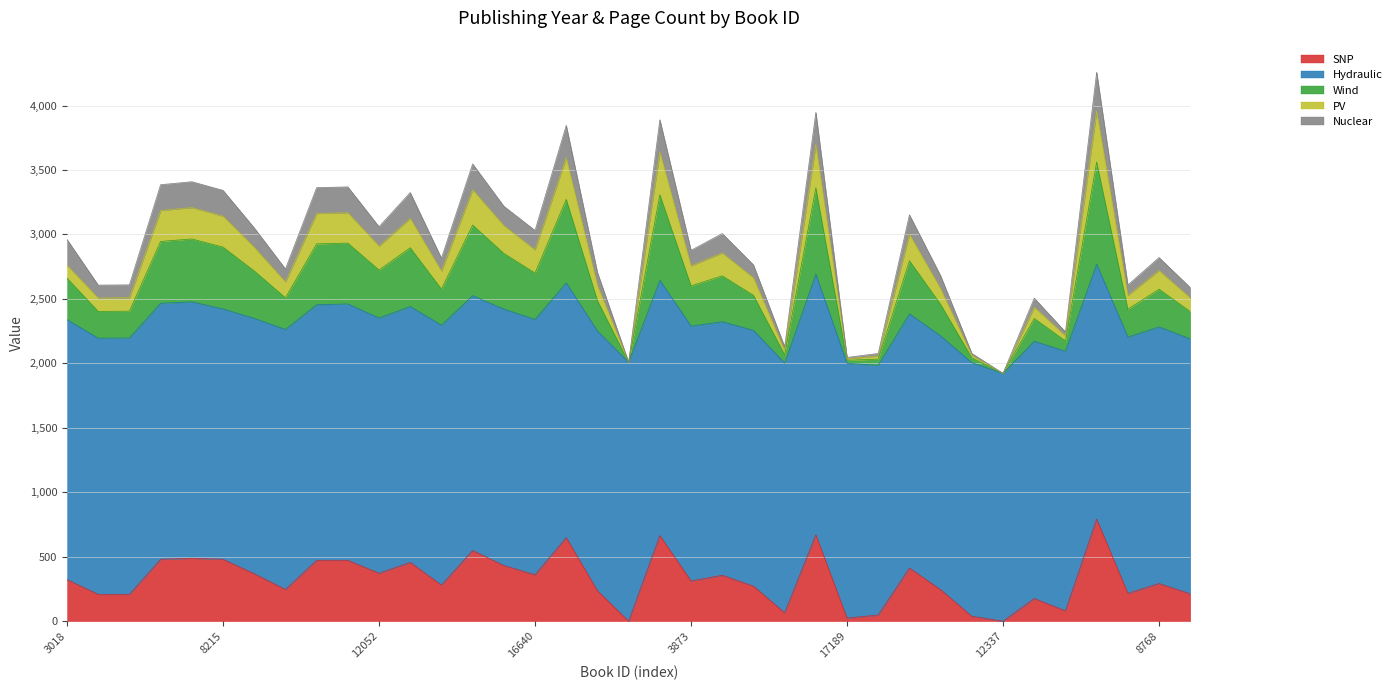

At which label does Nuclear reach its minimum?

12337